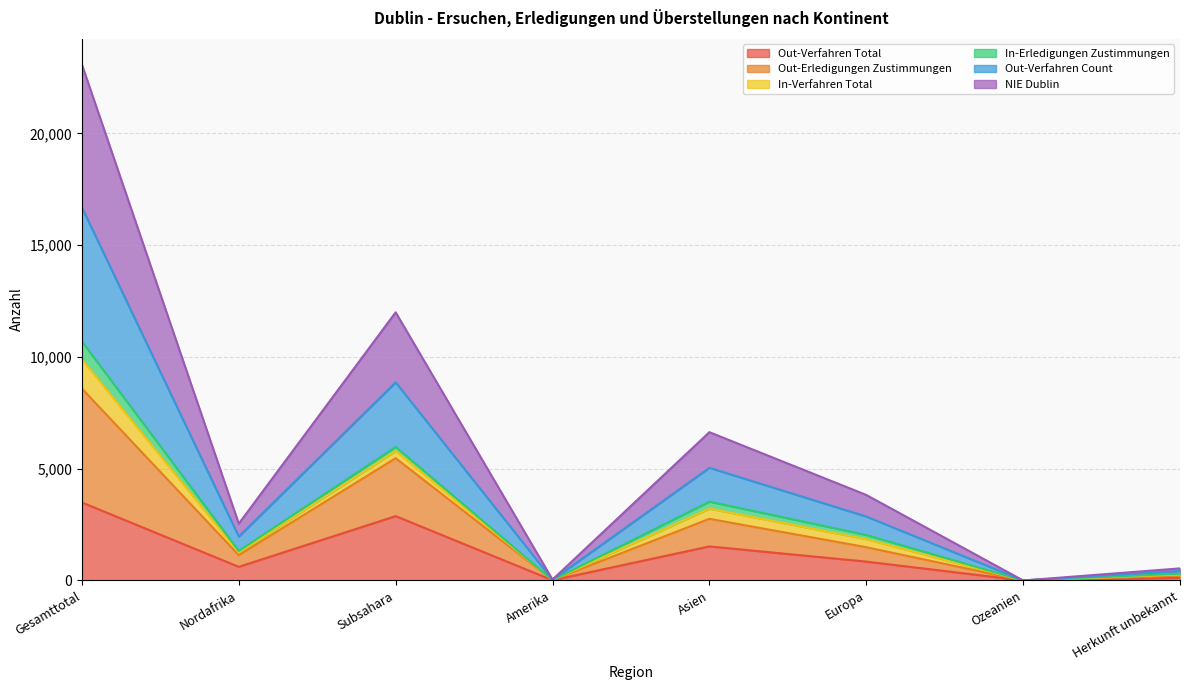

Does the chart have visible grid lines?

Yes